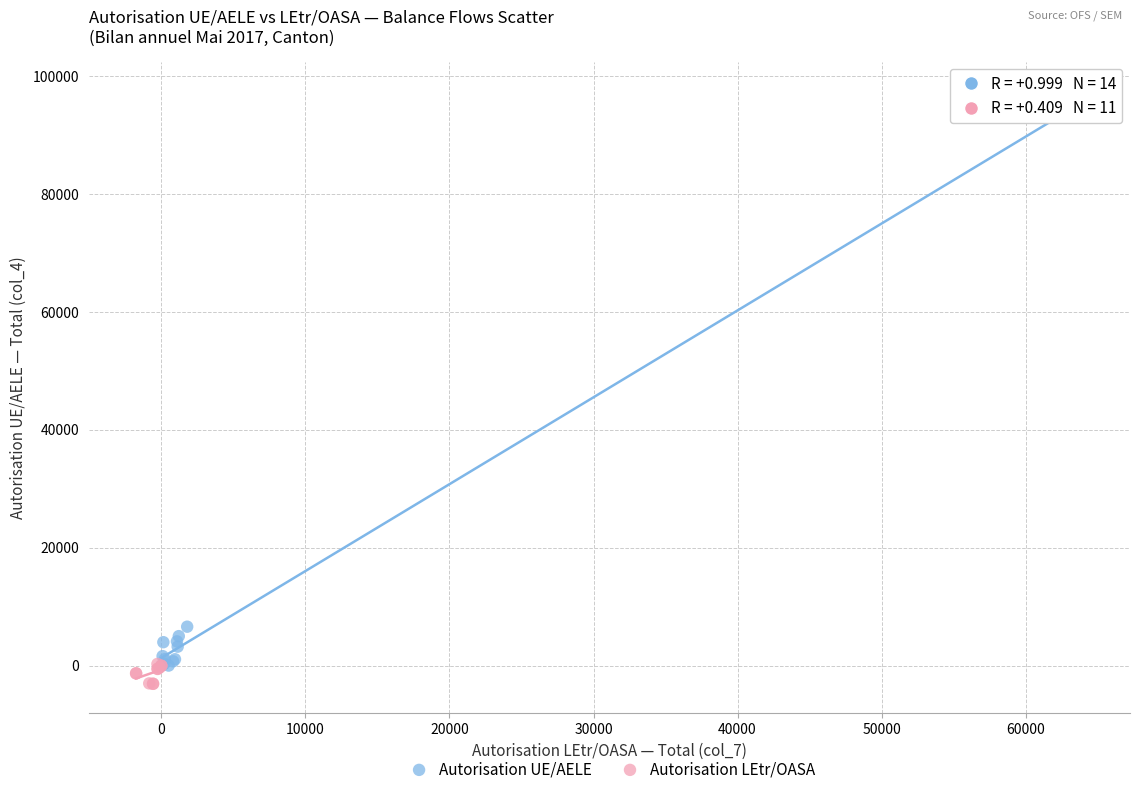

Which series contains the highest Y value?

Autorisation UE/AELE